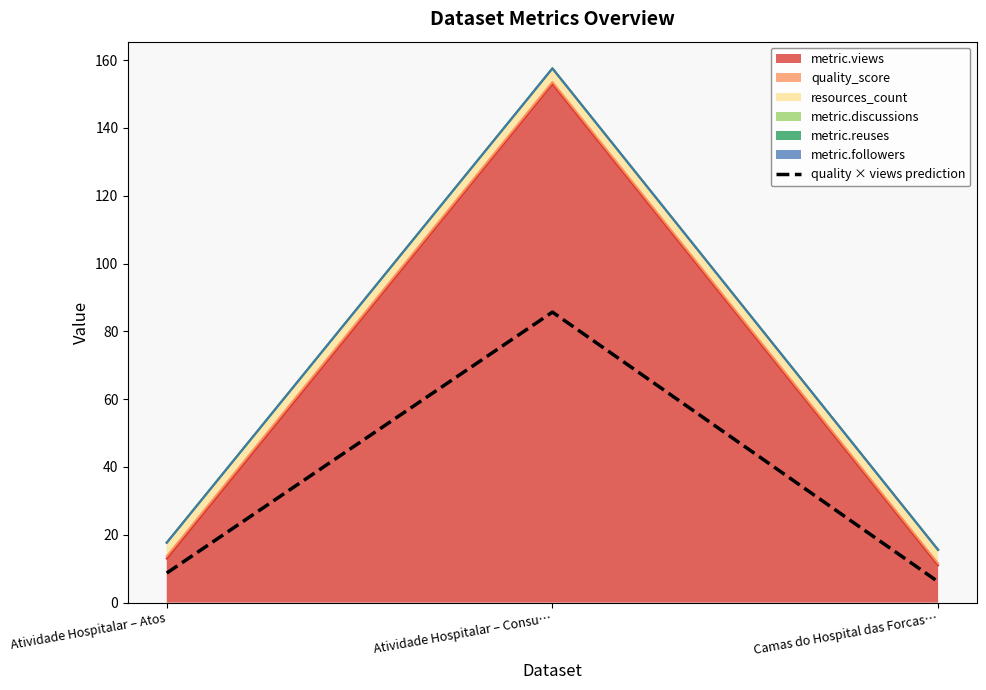

At which category does the chart reach its peak across all series?

Atividade Hospitalar – Consu…